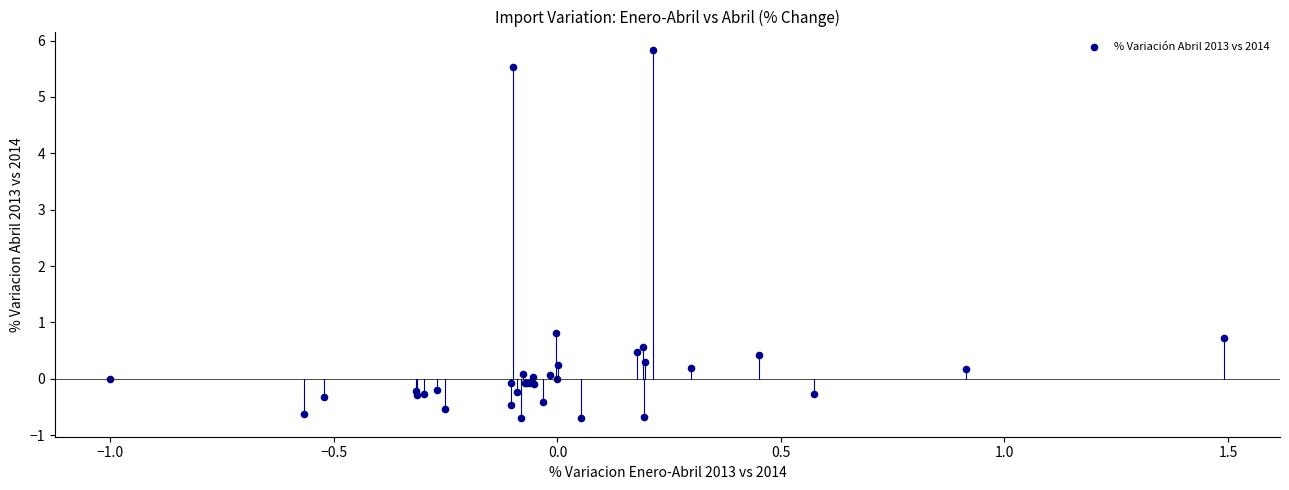

What Y value in the scatter plot is closest to 2?

0.8